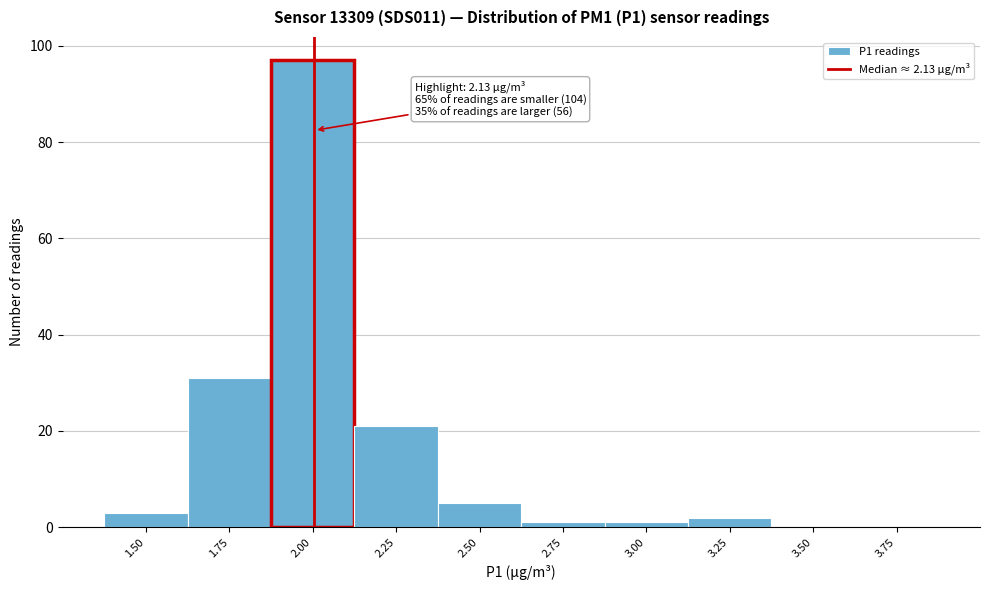

Reading right to left, what are all the values shown in this chart?

3.75=0	3.50=0	3.25=2	3.00=1	2.75=1	2.50=5	2.25=21	2.00=97	1.75=31	1.50=3